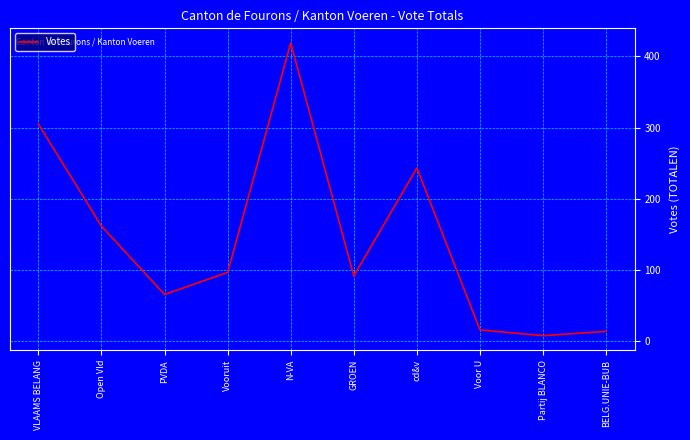

At which label is the value closest to 213?

cd&v